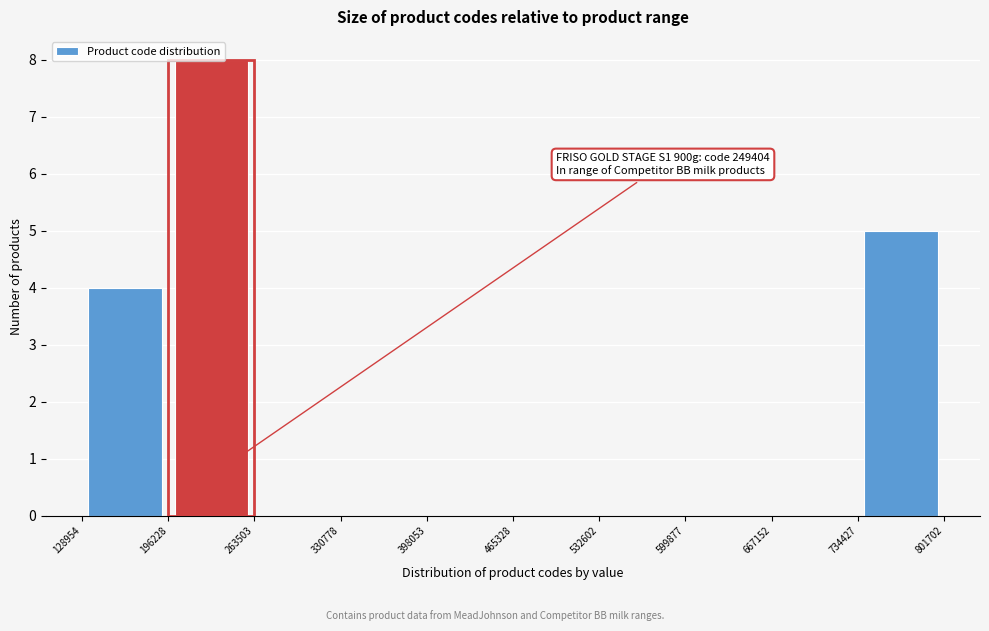

Which range on the x-axis has the tallest bar?

196228 to 263503